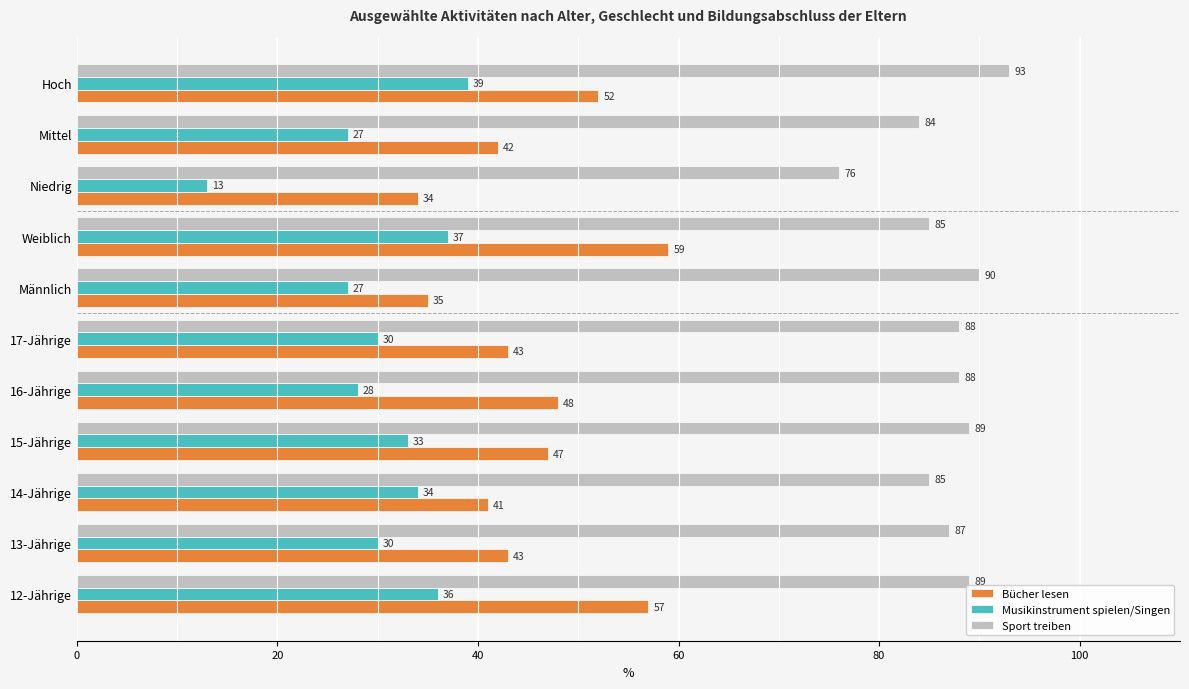

What is the greatest value displayed?

93